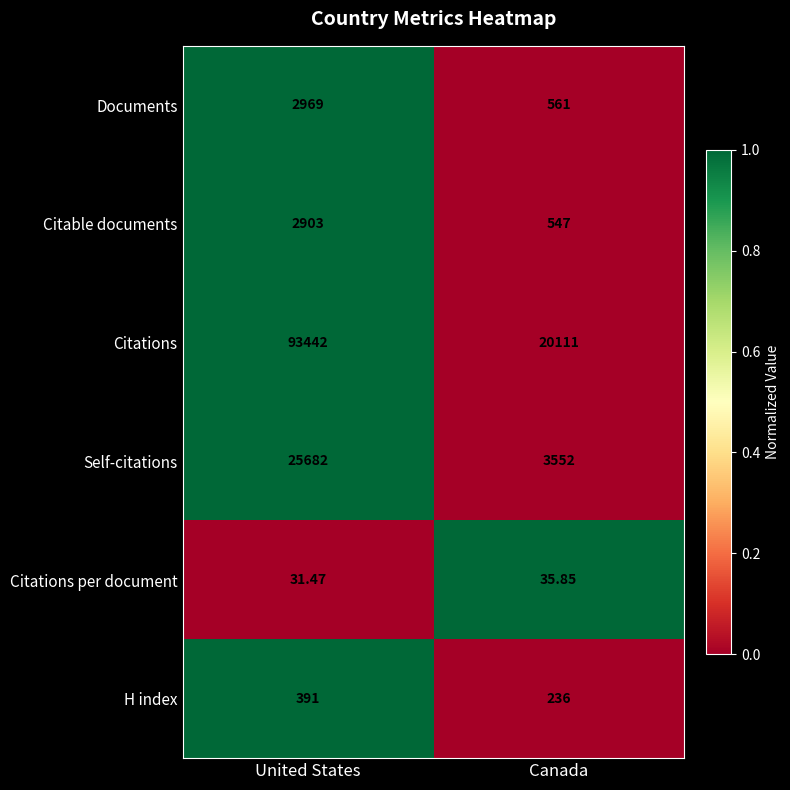

Is the value of Self-citations at Canada greater than the value of Documents at United States?

Yes